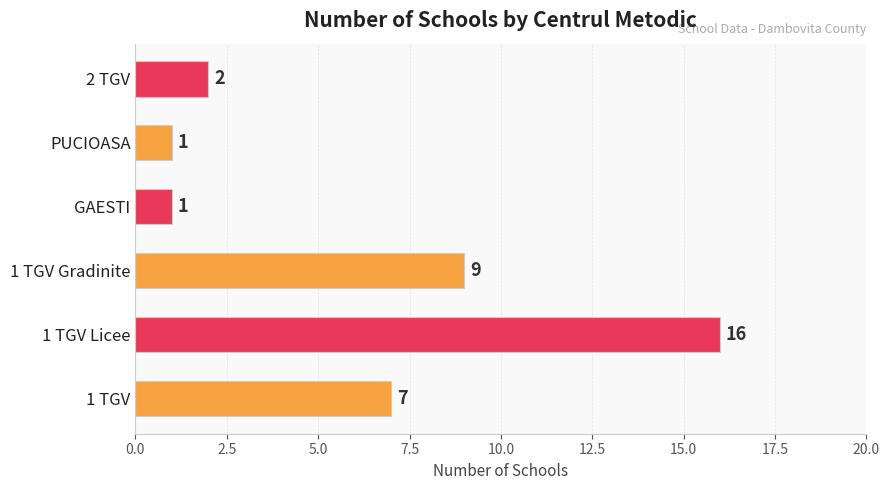

The chart shows a value of 1 at 2 TGV. True or false?

False